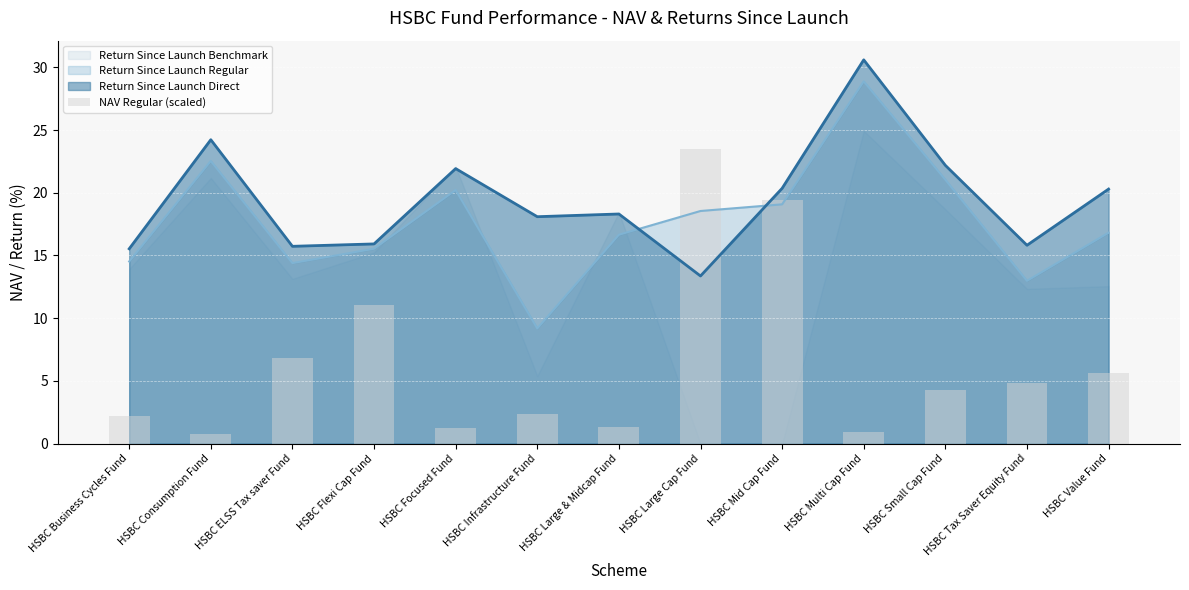

Count the number of categories in the chart.

13